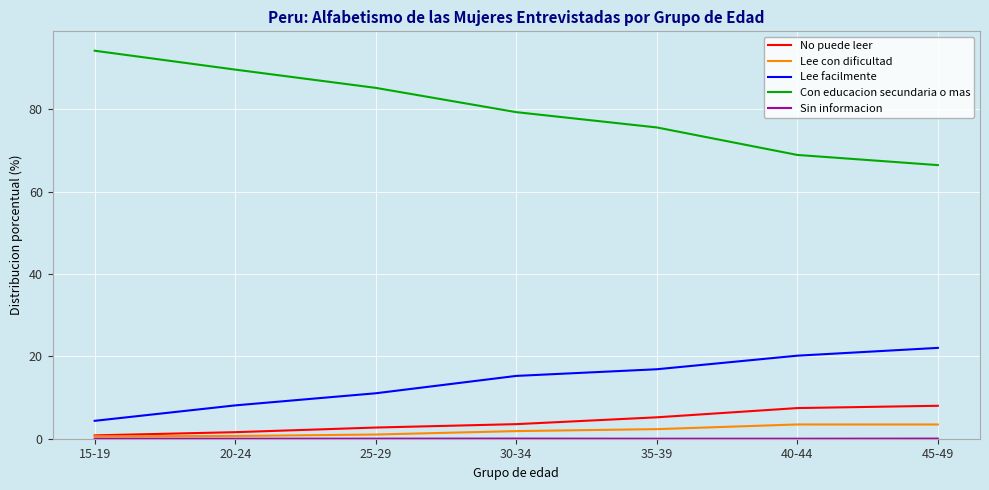

Which series has the largest range (max minus min)?

Con educacion secundaria o mas